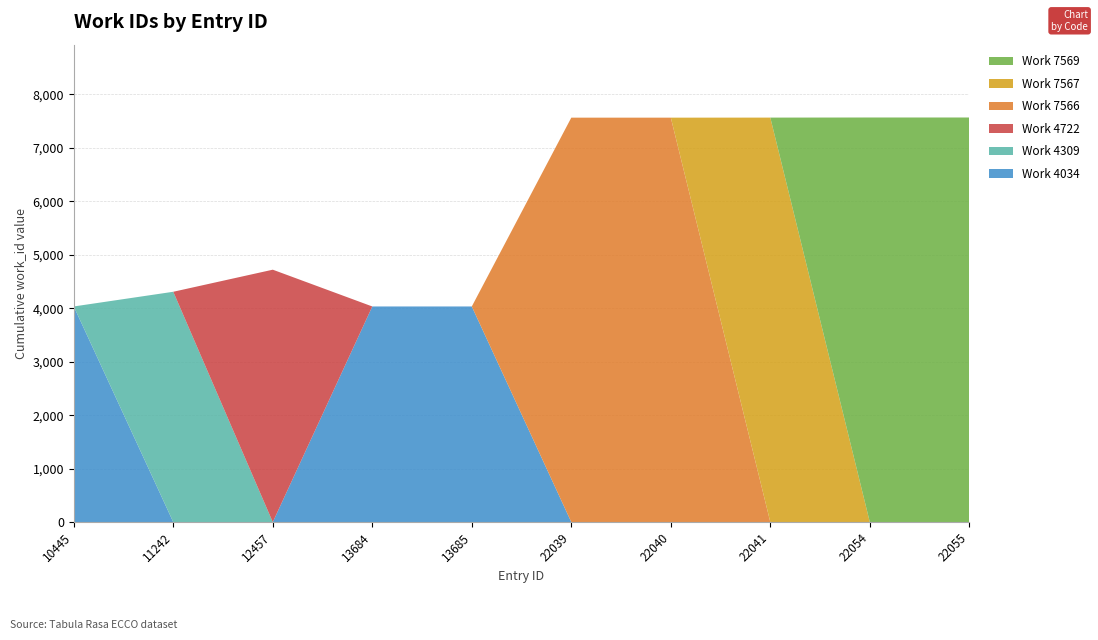

Reading left to right, list all the values displayed in this chart.

10445=4034	11242=4309	12457=4722	13684=4034	13685=4034	22039=7566	22040=7566	22041=7567	22054=7569	22055=7569